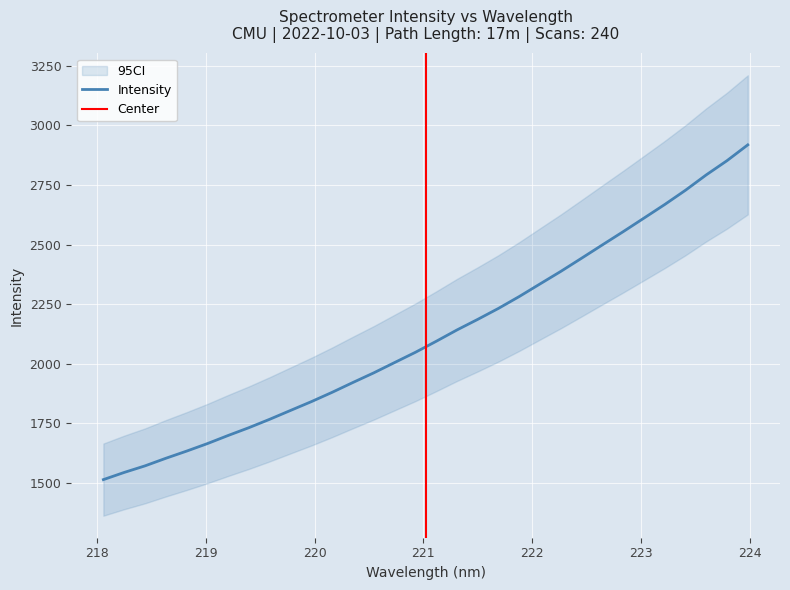

Does the chart display data point markers on the line(s)?

No